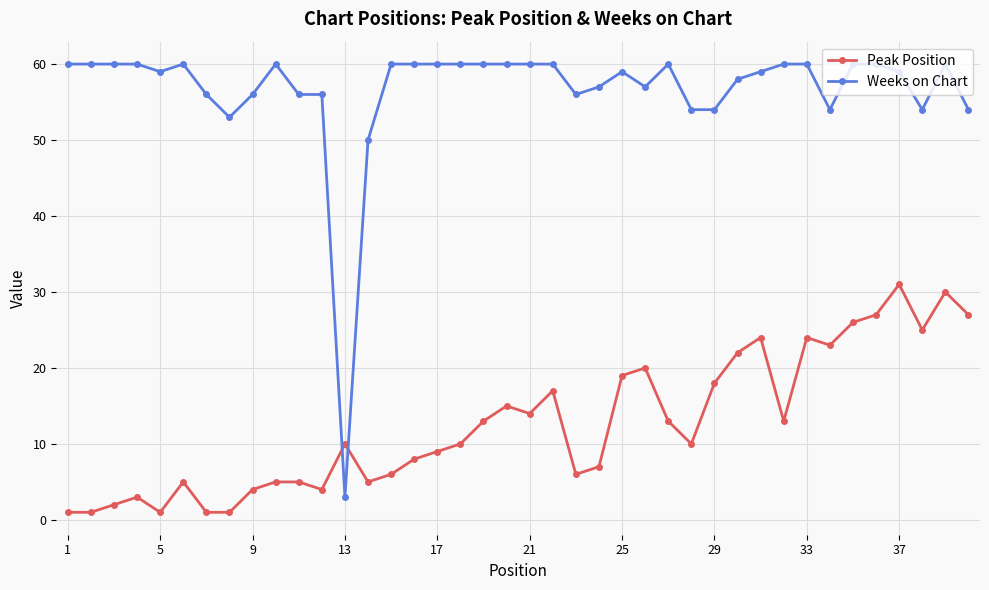

True or false: Peak Position has more than 1 points higher than both neighbors.

True